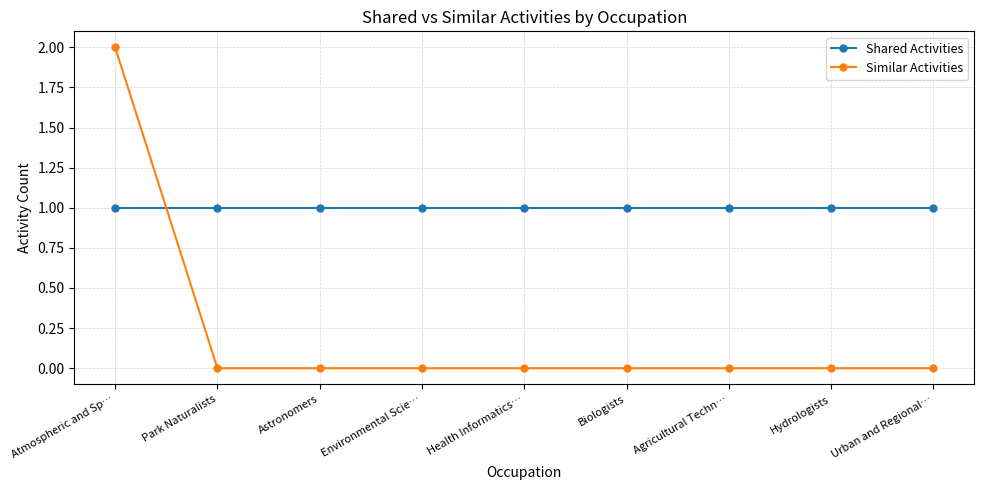

What value does the Shared Activities series have at Hydrologists?

1